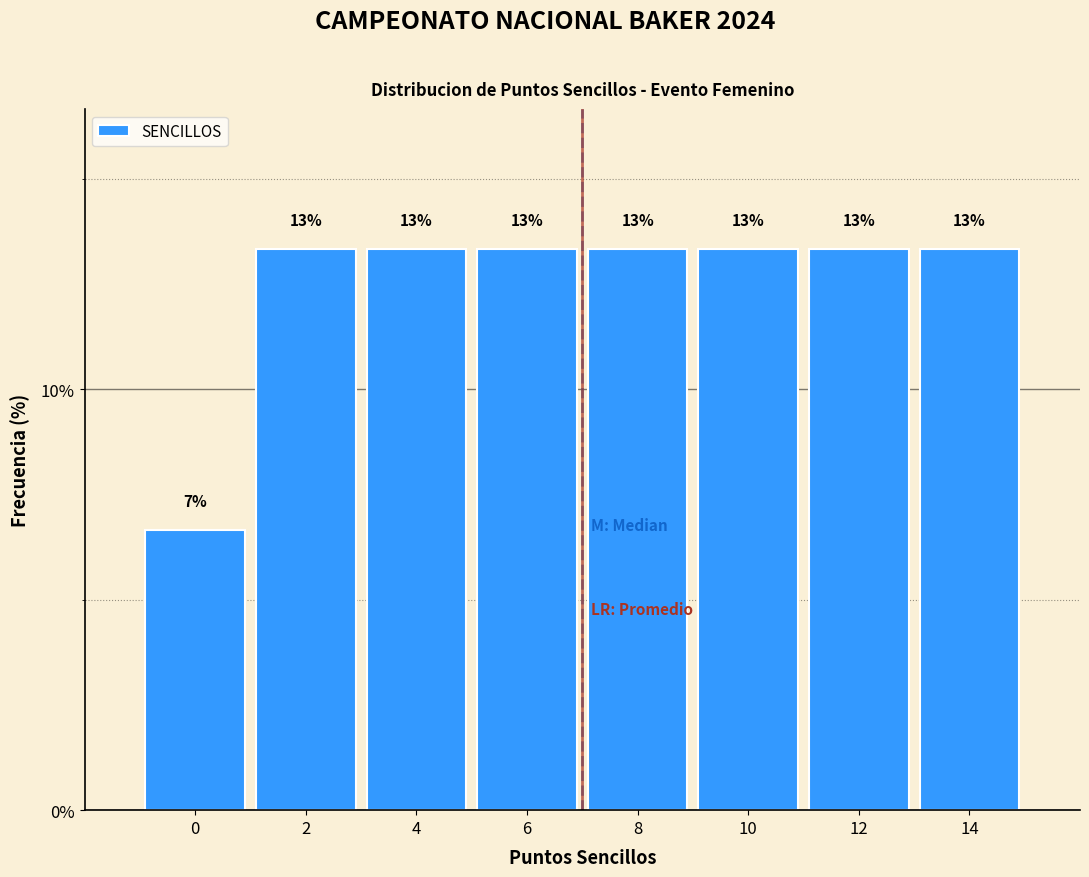

How many bars are there in total?

8